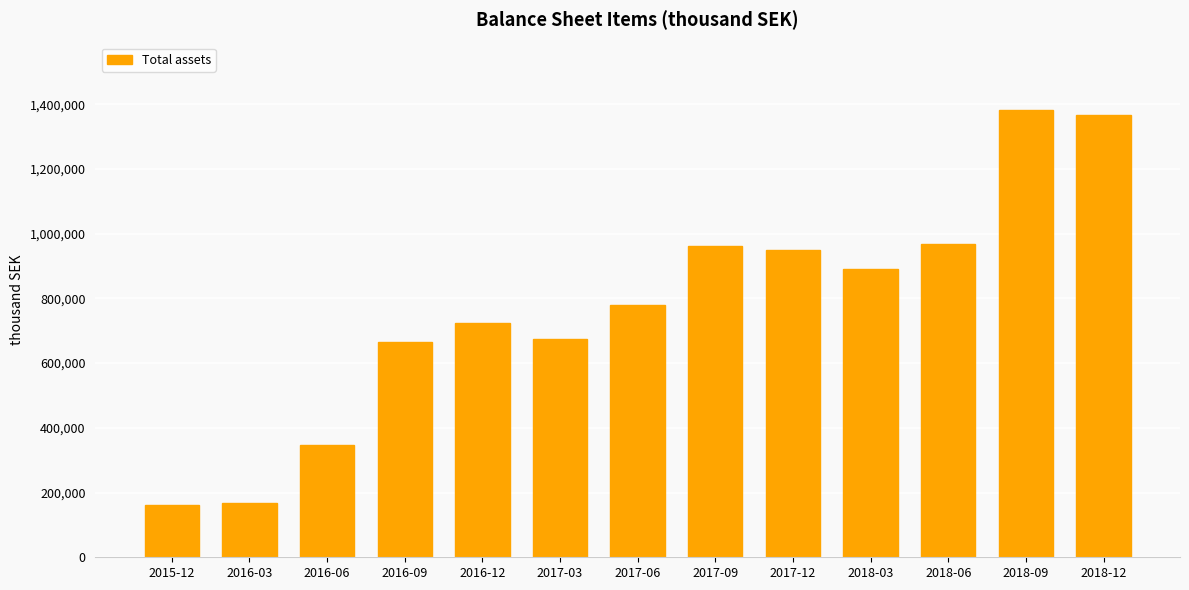

Count the number of categories in the chart.

13